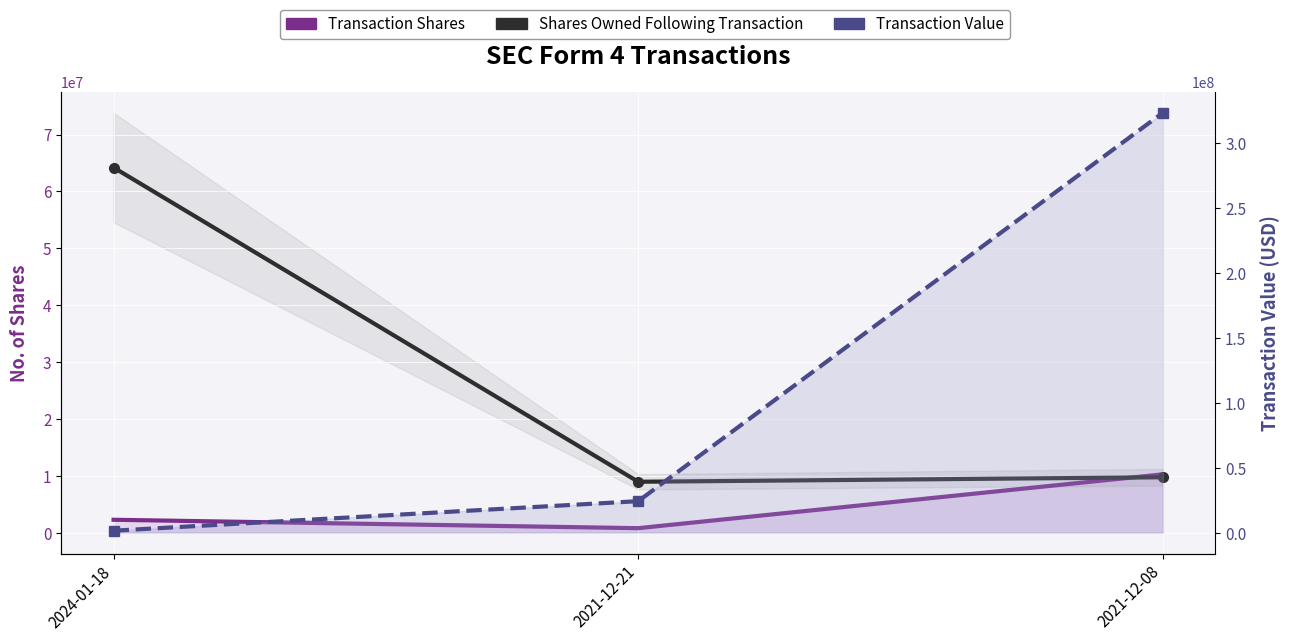

What is the label of the 1st point from the right?

2021-12-08